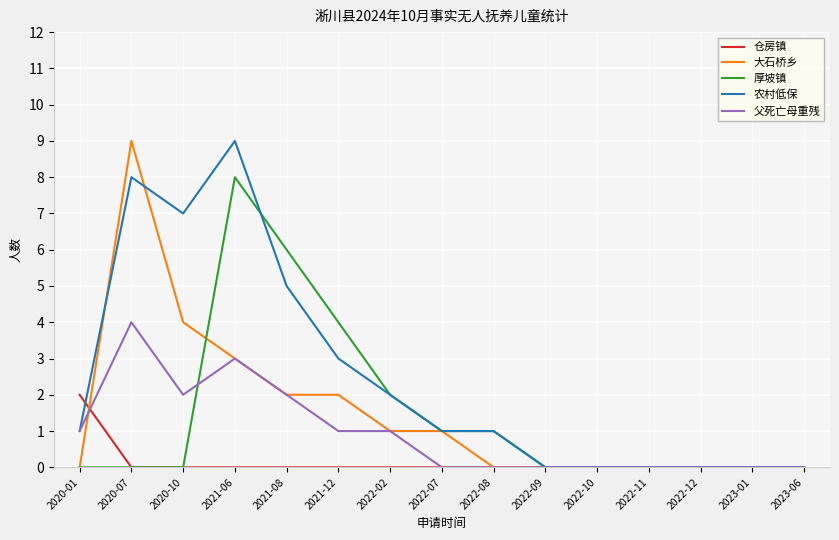

How many categories are shown in the chart?

15